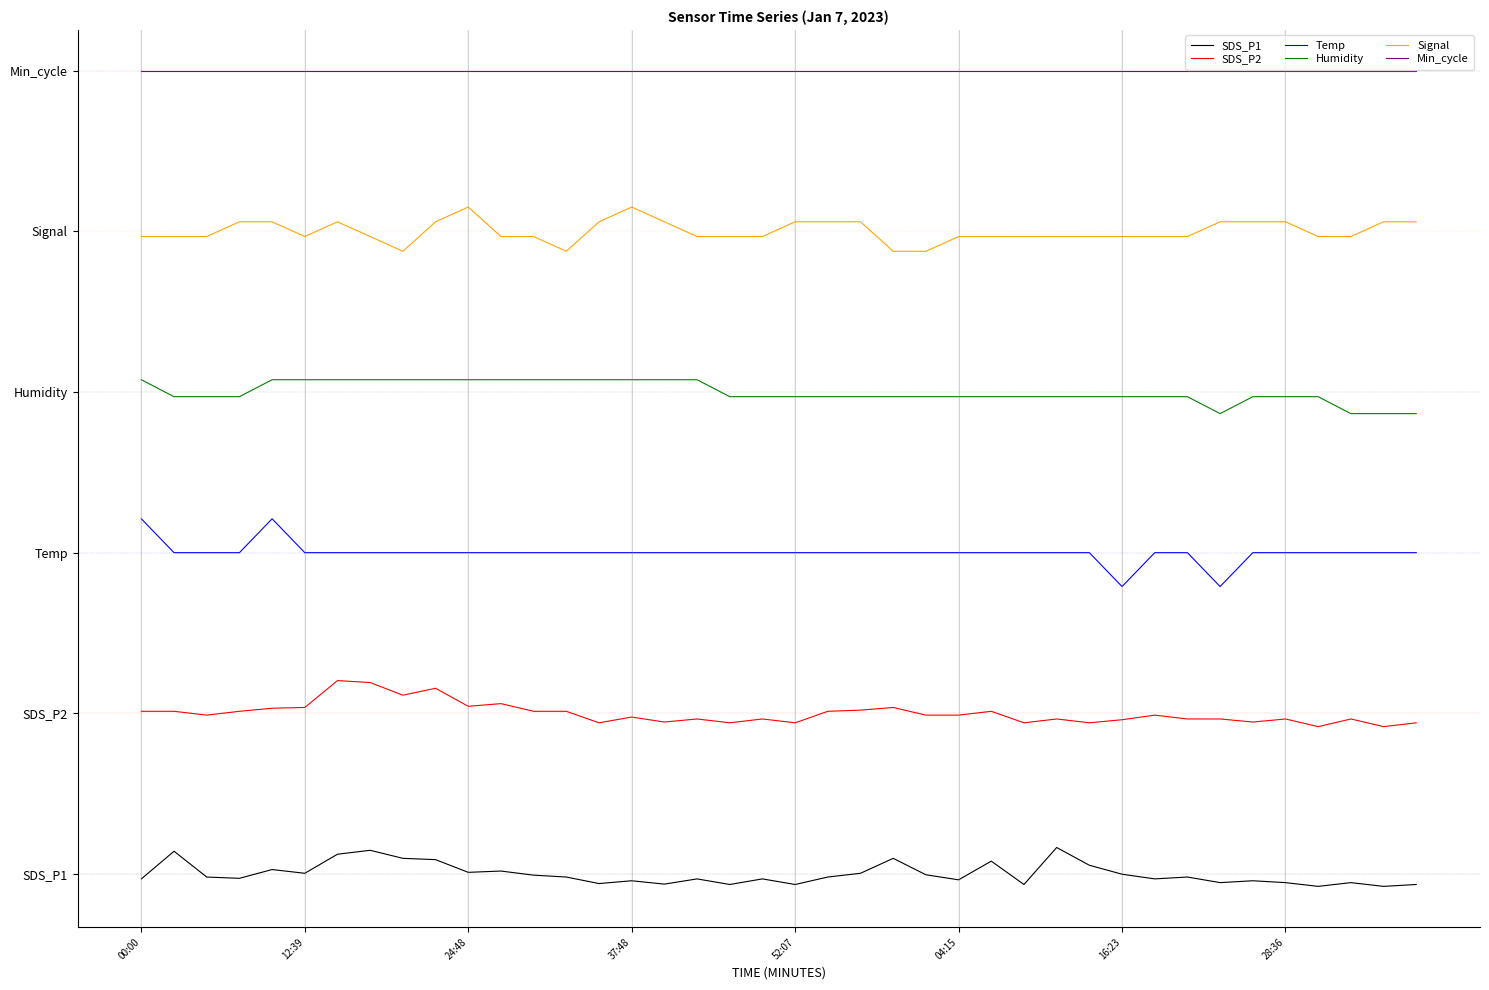

What is the average value of the SDS_P2 series?

6.0